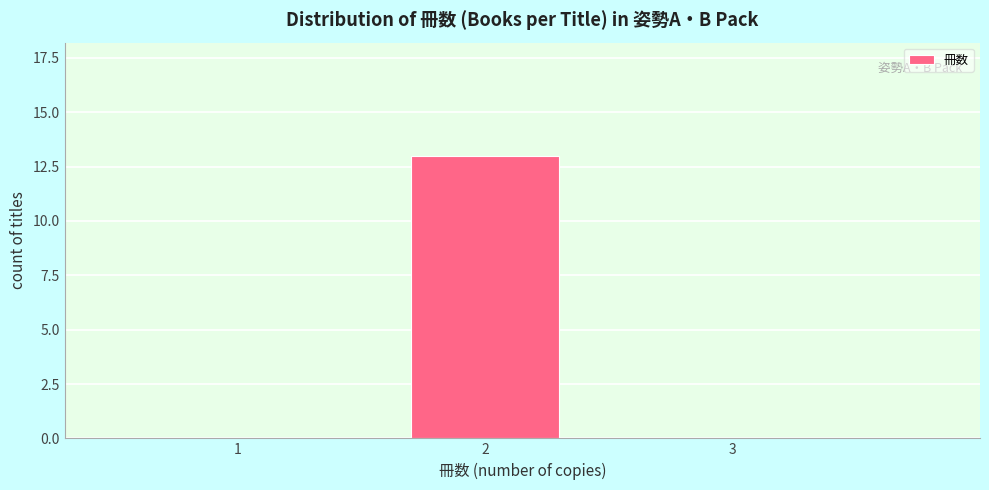

Reading right to left, what are all the values shown in this chart?

3=0	2=13	1=0